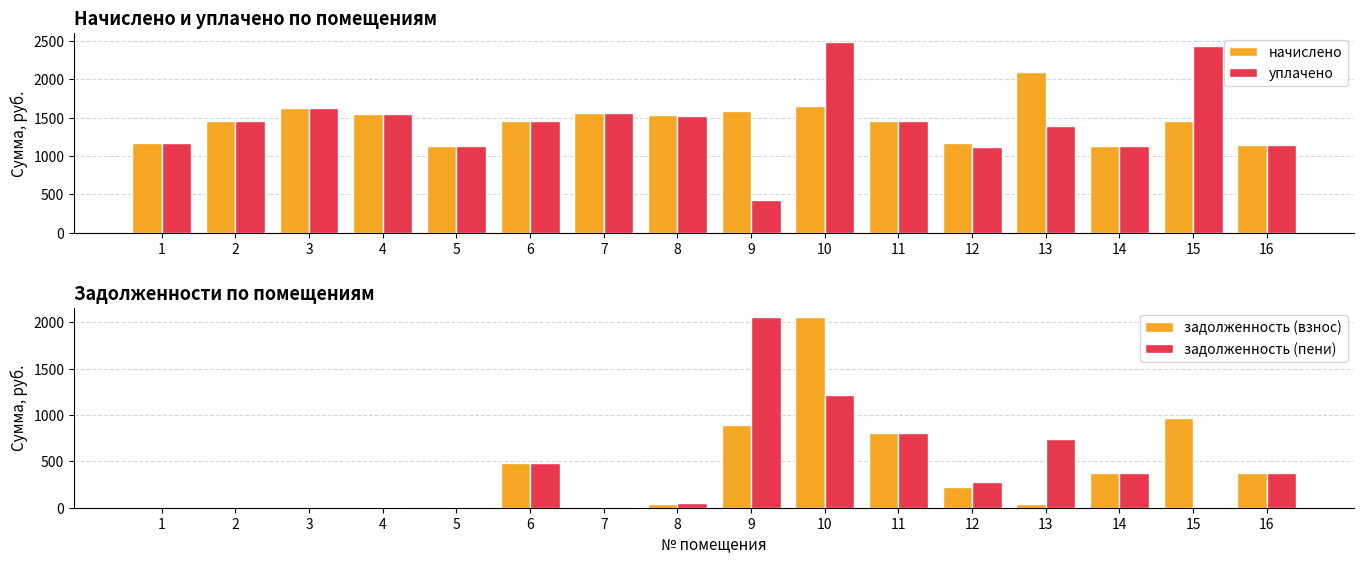

What is the maximum value for начислено?

2089.6